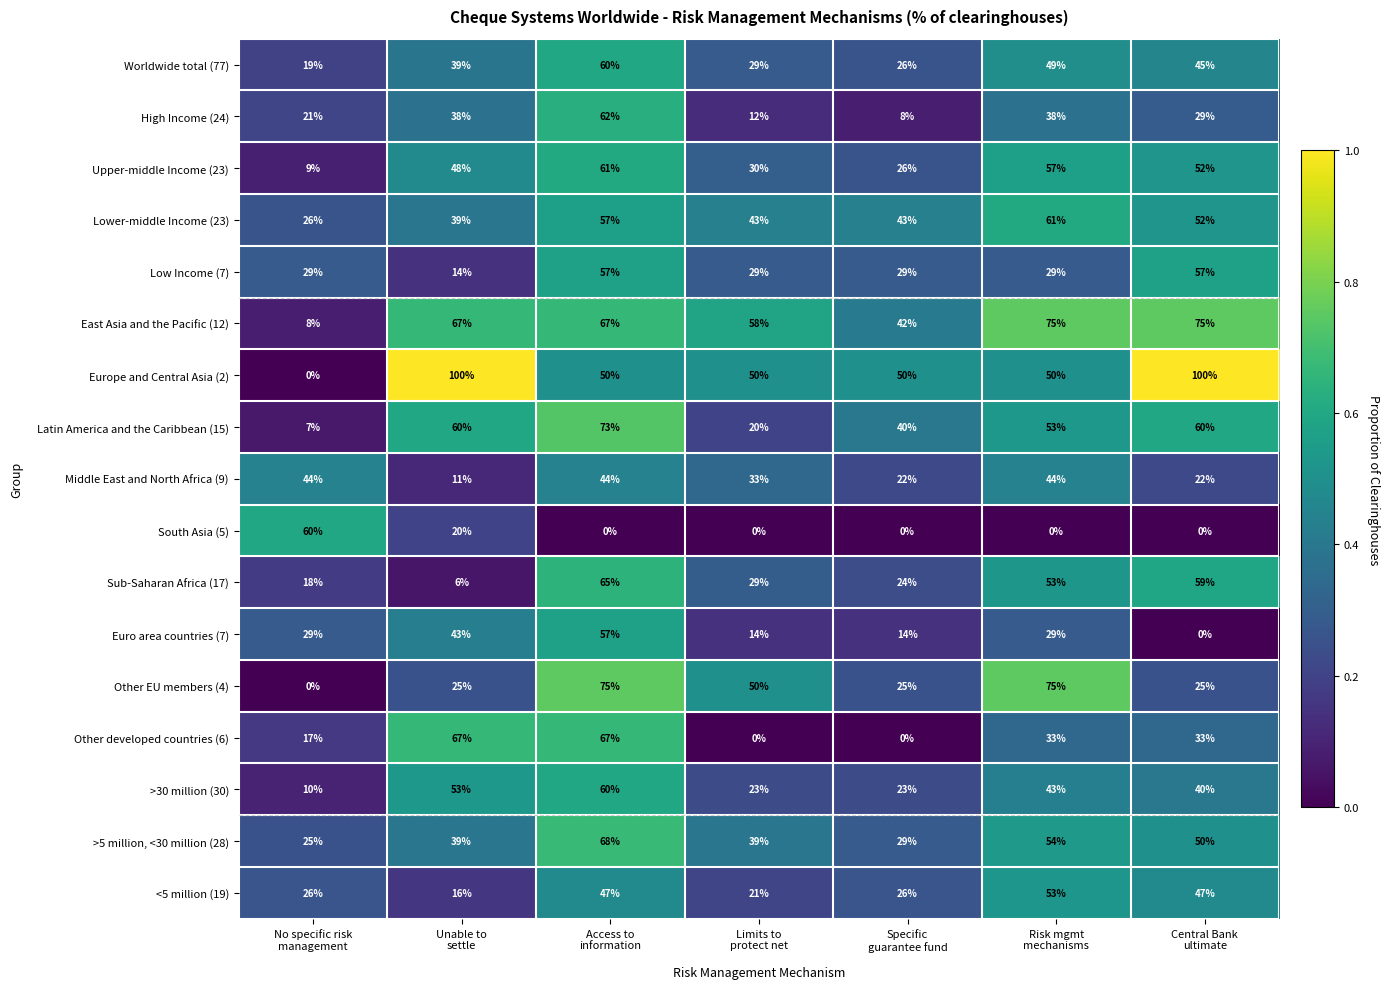

Which series has the largest total across all categories?

Europe and Central Asia (2)